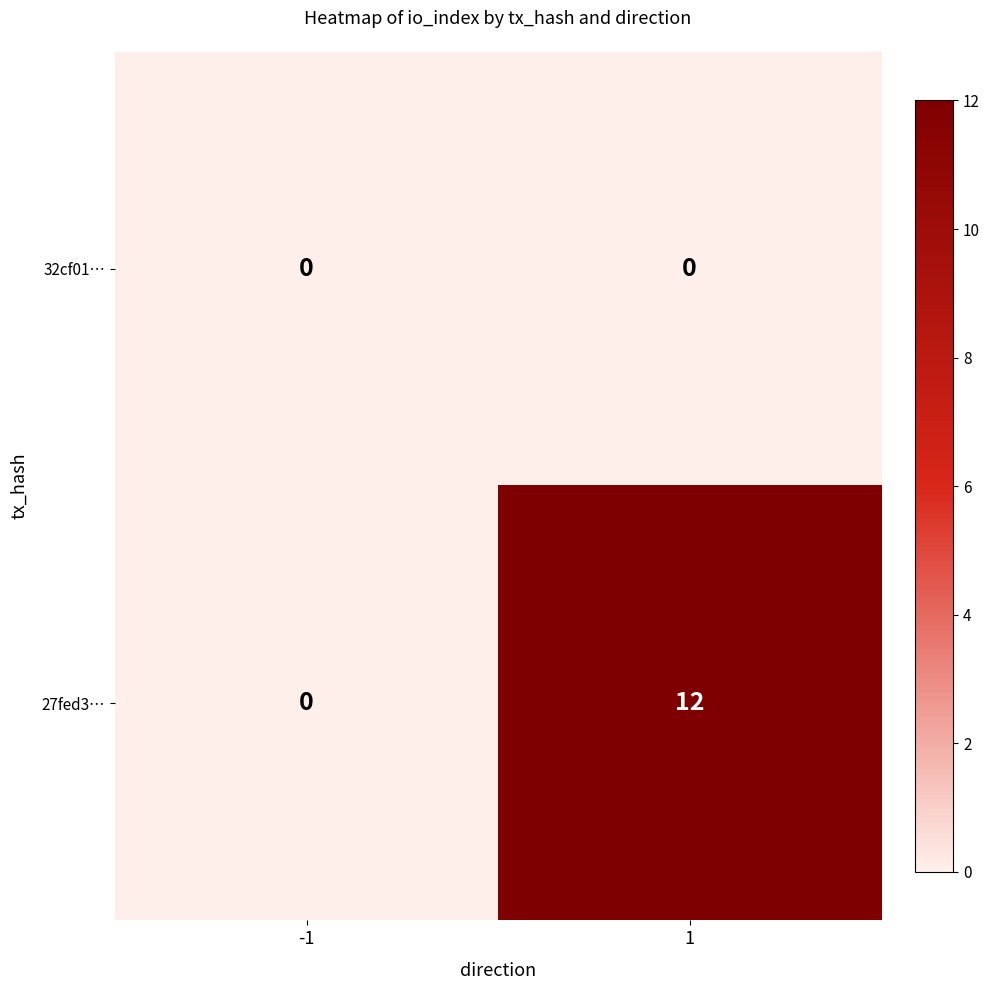

Between -1 and 1, which series saw the biggest shift?

27fed3…